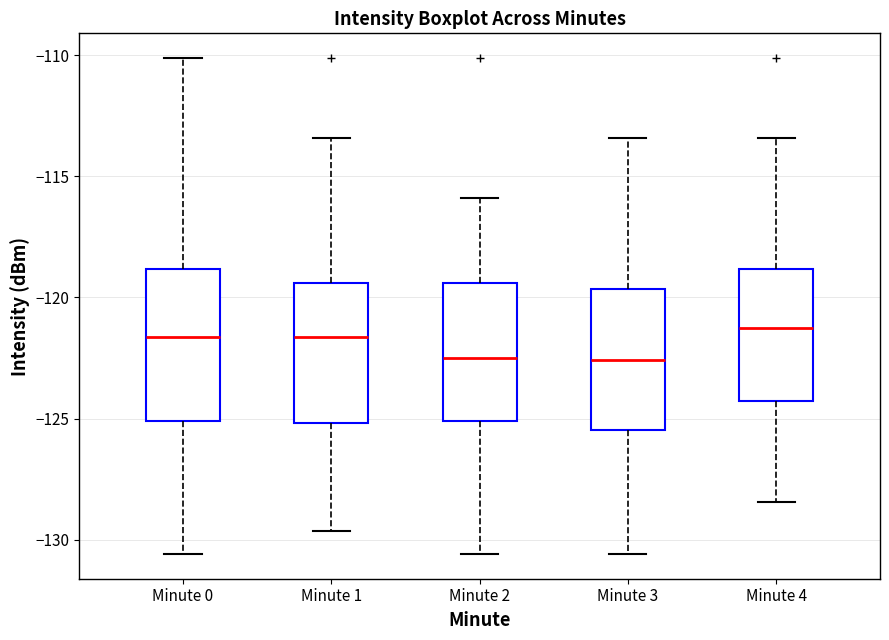

Where does the lower whisker of the box for Minute 1 end on the y-axis? The values are not printed on the chart, so give them approximately, as read against the axis.

-129.5